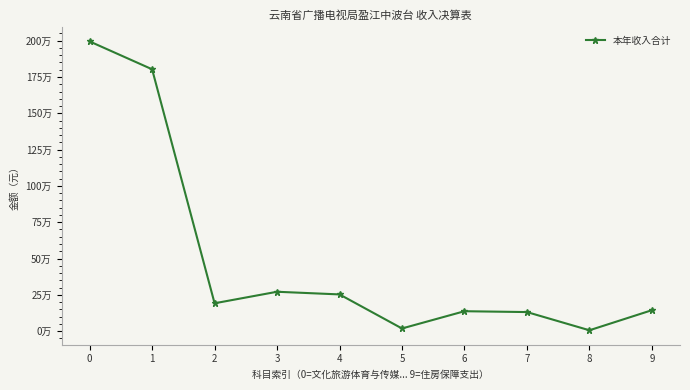

Is this an area chart (filled region under the line)?

No